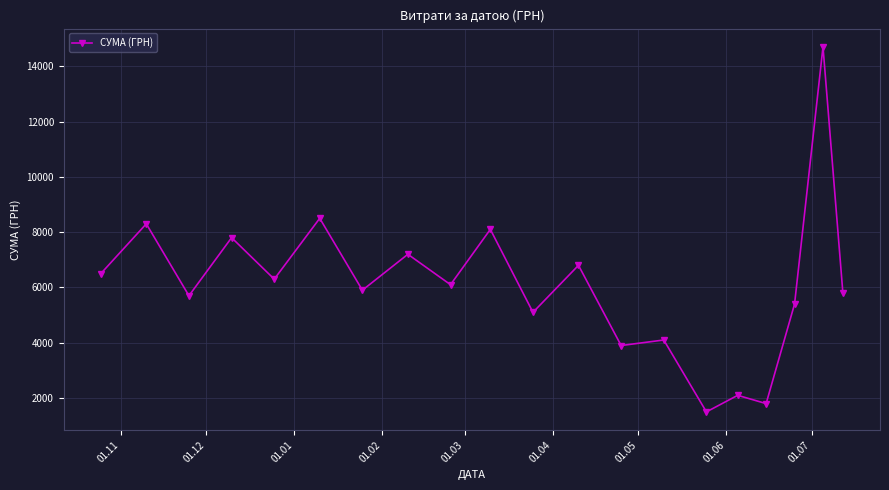

How many lines are shown in the chart?

1